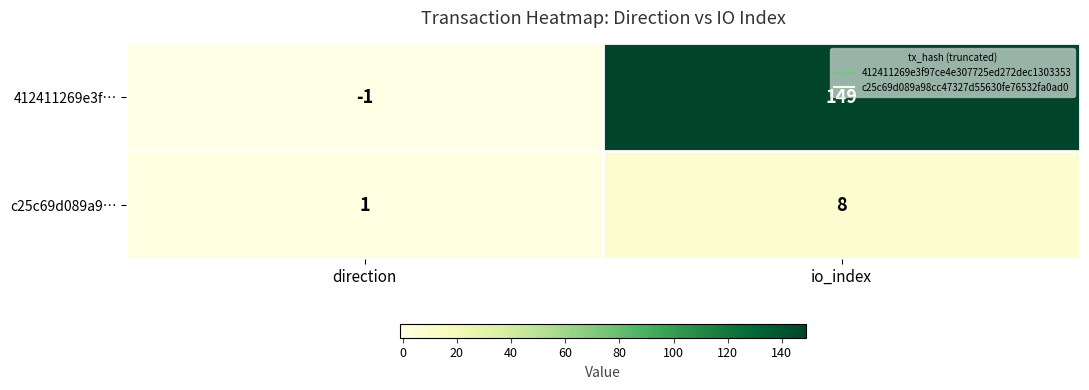

What value does the c25c69d089a9… series have at io_index?

8